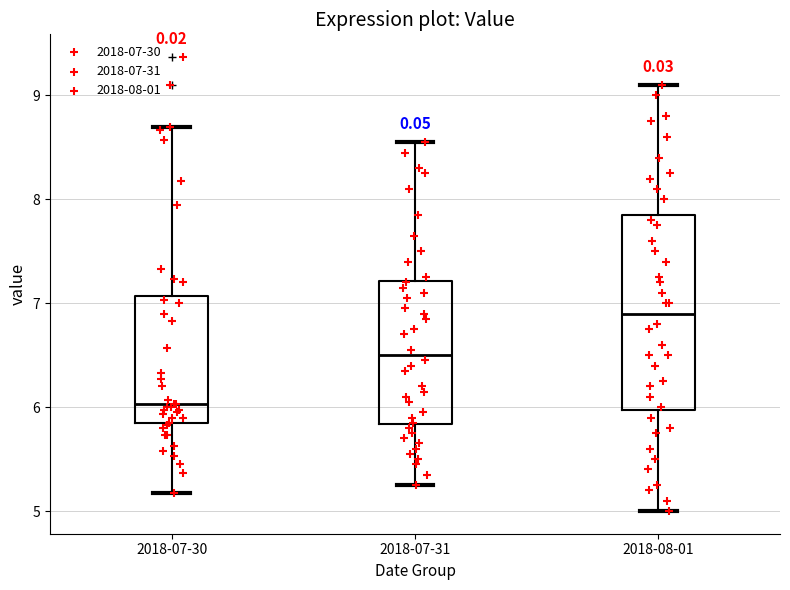

Reading left to right, read every box against the y-axis: the position of its median line, the range the box covers, and the ends of its whiskers. The values are not printed on the chart, so give them approximately, as read against the axis.

2018-07-30: median 6.0, box 5.8 to 7.1, whiskers 5.2 to 8.7
2018-07-31: median 6.5, box 5.8 to 7.2, whiskers 5.3 to 8.6
2018-08-01: median 6.9, box 6.0 to 7.9, whiskers 5.0 to 9.1